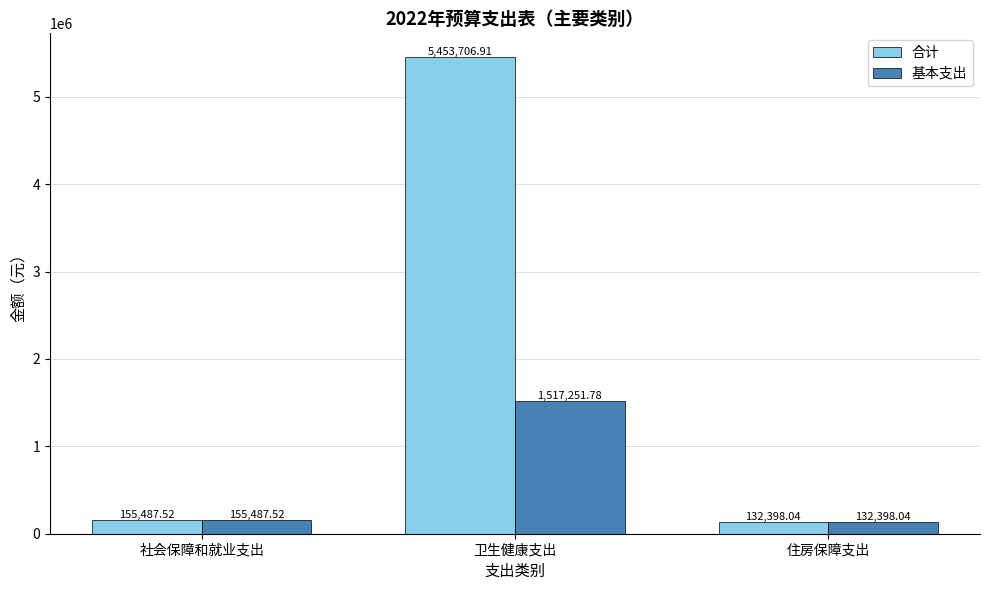

What is the maximum value for 合计?

5453706.9